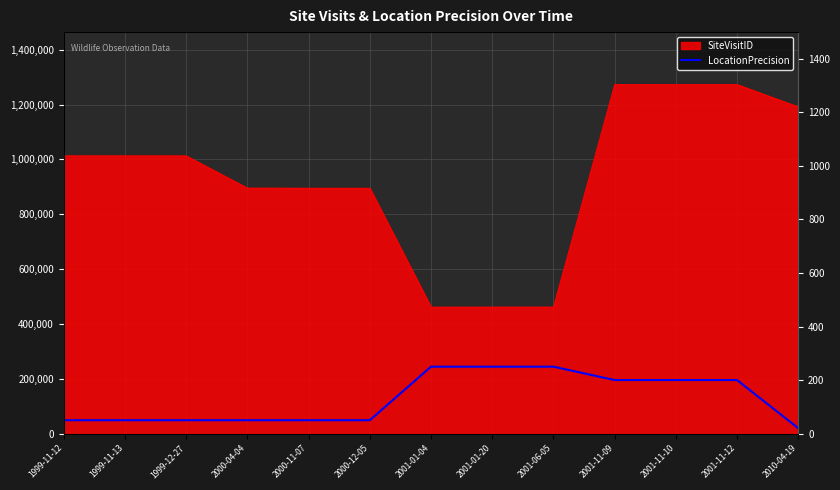

The value at 2001-11-10 is 200. True or false?

True